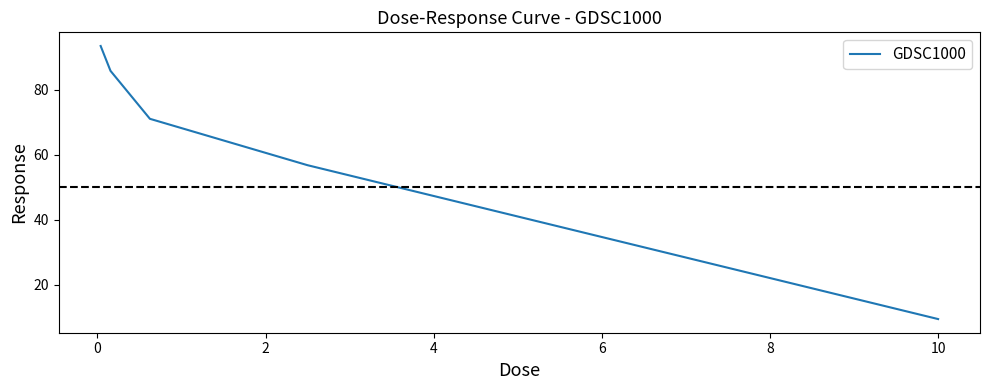

What is the minimum value shown in the chart?

9.5